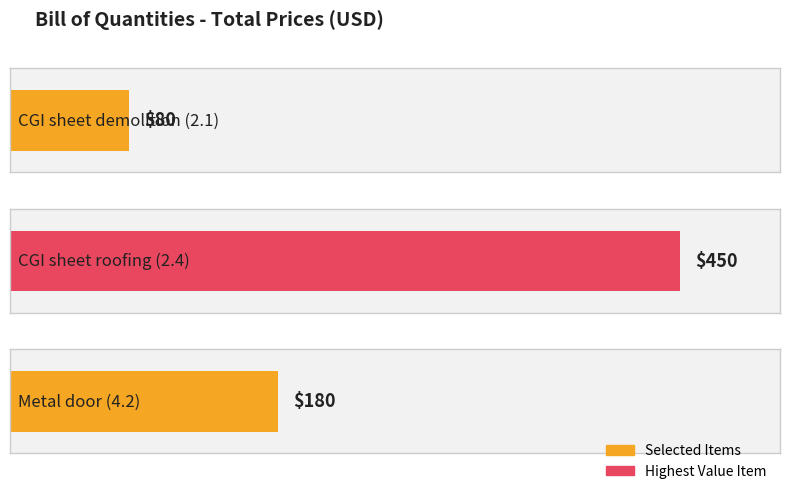

How many categories are shown in the chart?

3